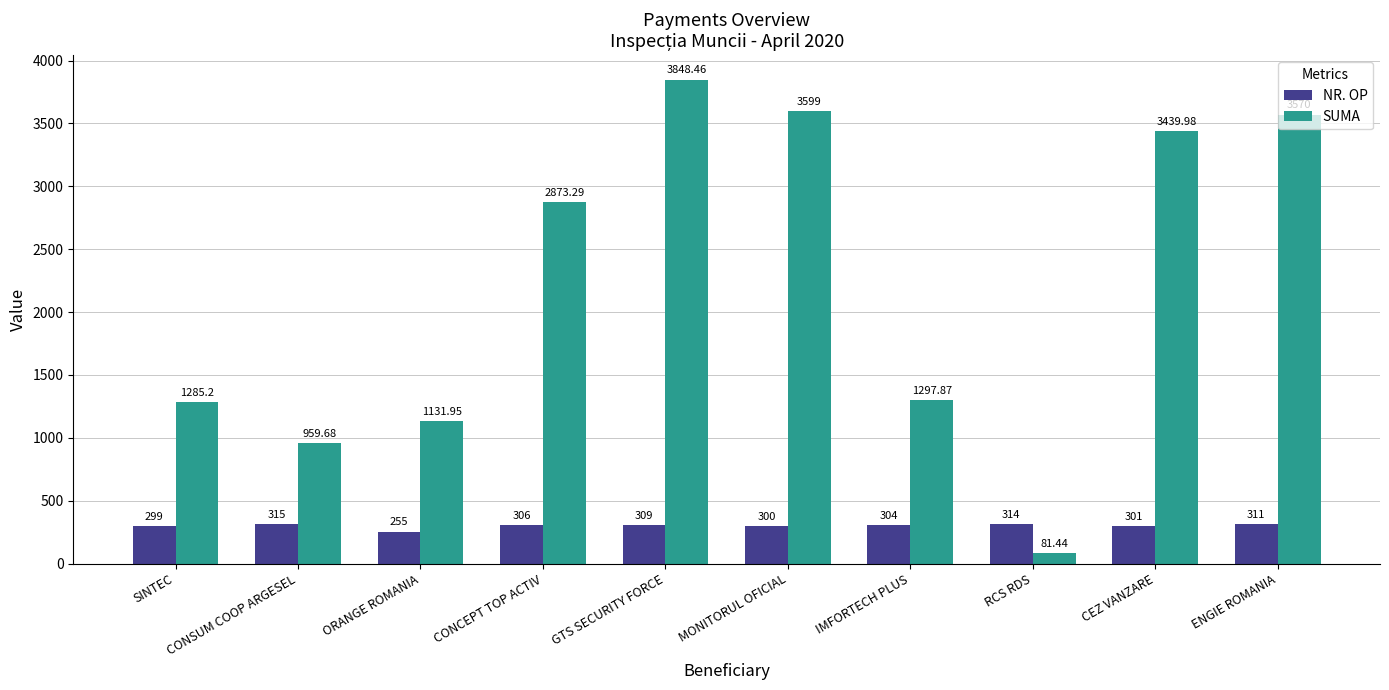

Which series has the widest spread of values?

SUMA